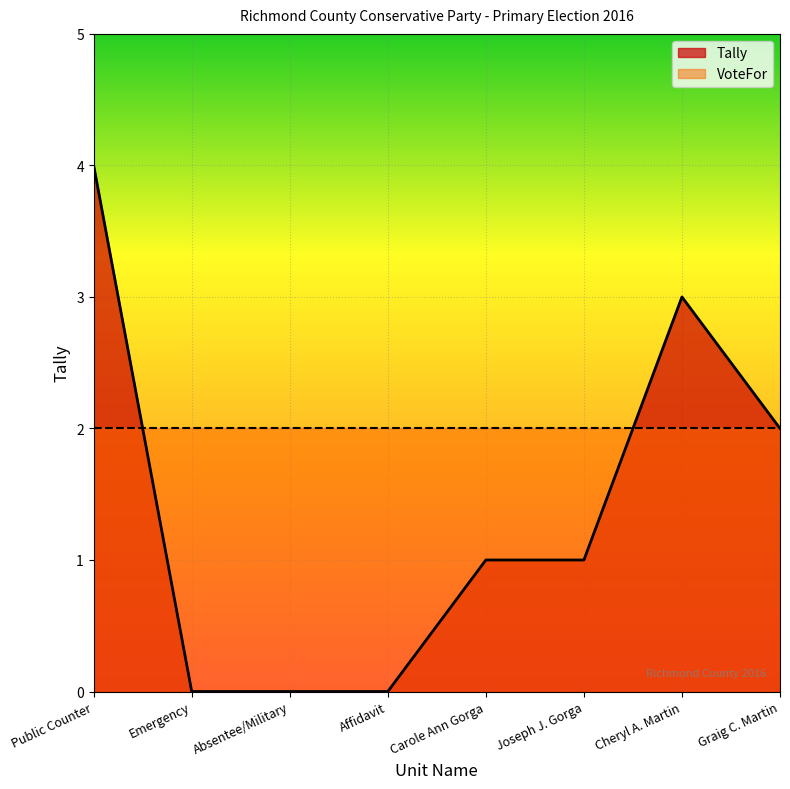

Rank the categories by value from lowest to highest.

Emergency, Absentee/Military, Affidavit, Carole Ann Gorga, Joseph J. Gorga, Graig C. Martin, Cheryl A. Martin, Public Counter